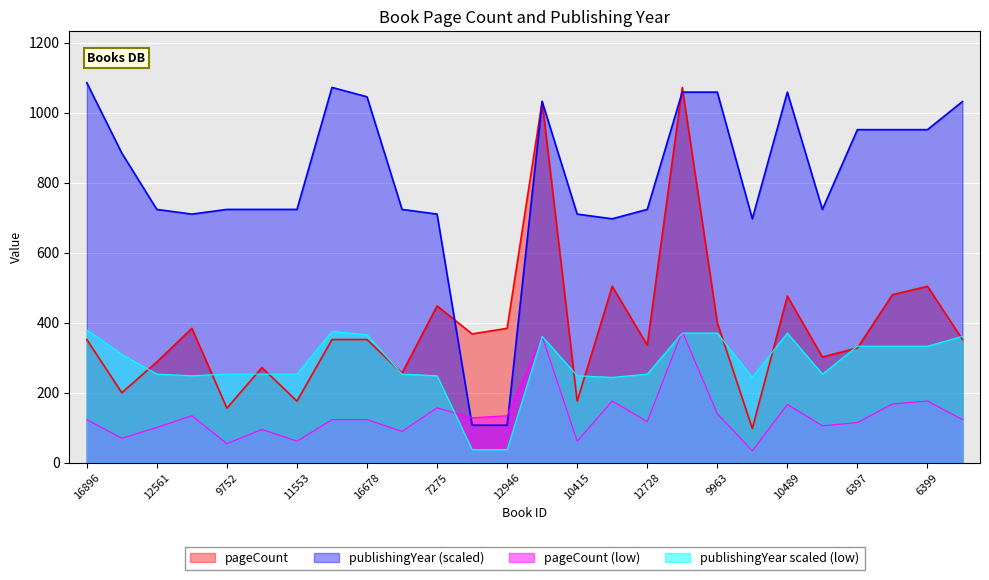

What are all the series names shown in the legend?

pageCount, publishingYear (scaled), pageCount (low), publishingYear scaled (low)